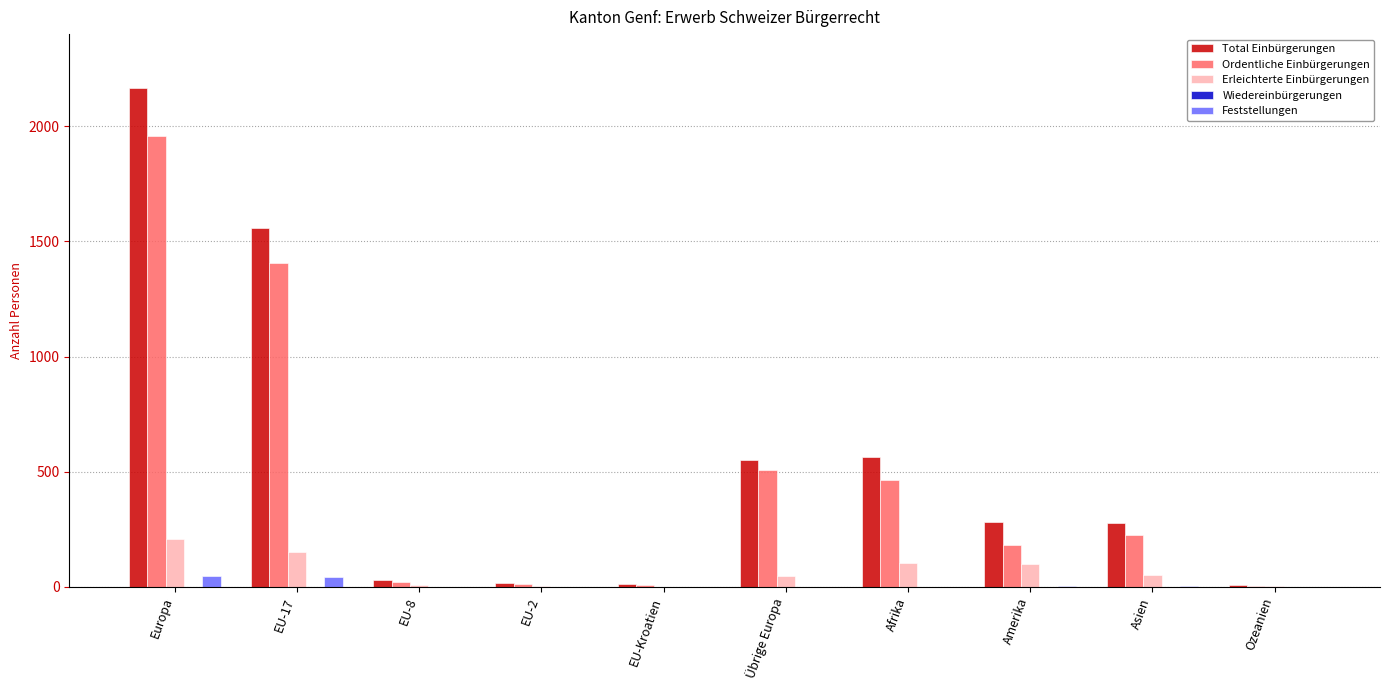

At which category is the sum across all series the highest?

Europa